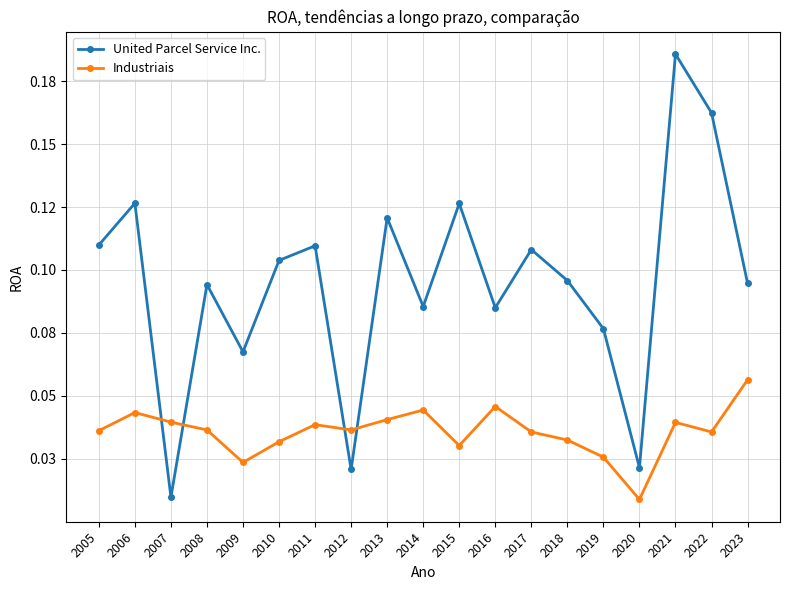

What are all the series names shown in the legend?

United Parcel Service Inc., Industriais